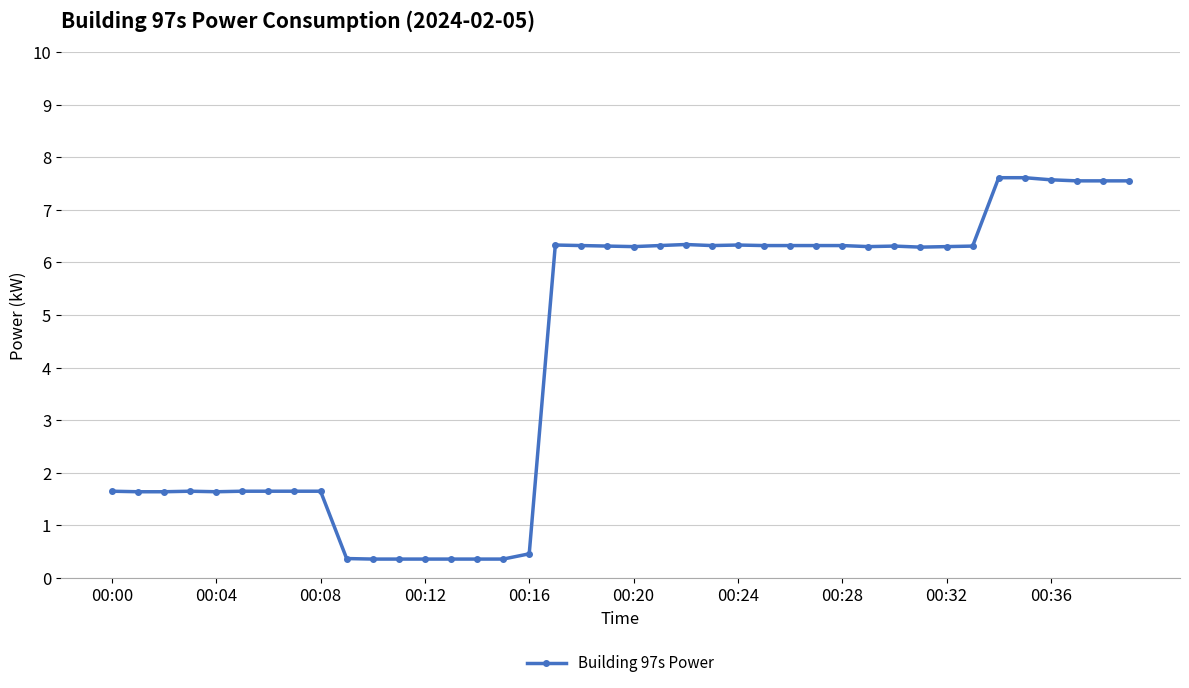

What is the value of the 17th point from the left?

0.5